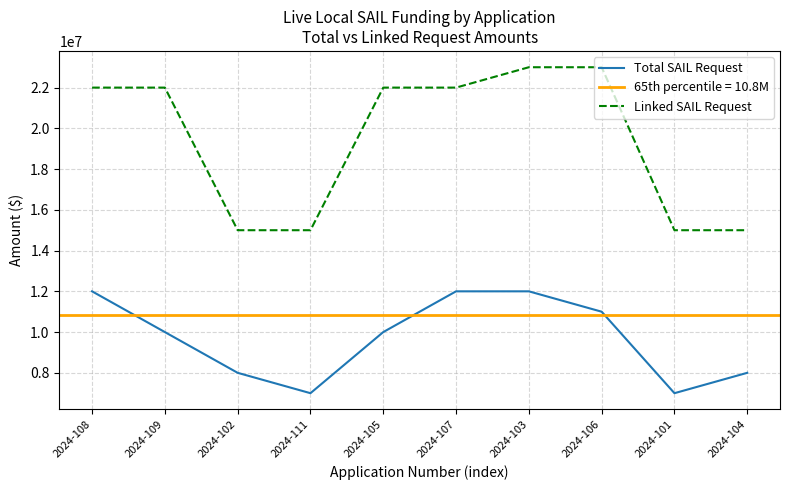

Which series changed the most between 2024-109 and 2024-107?

Total SAIL Request